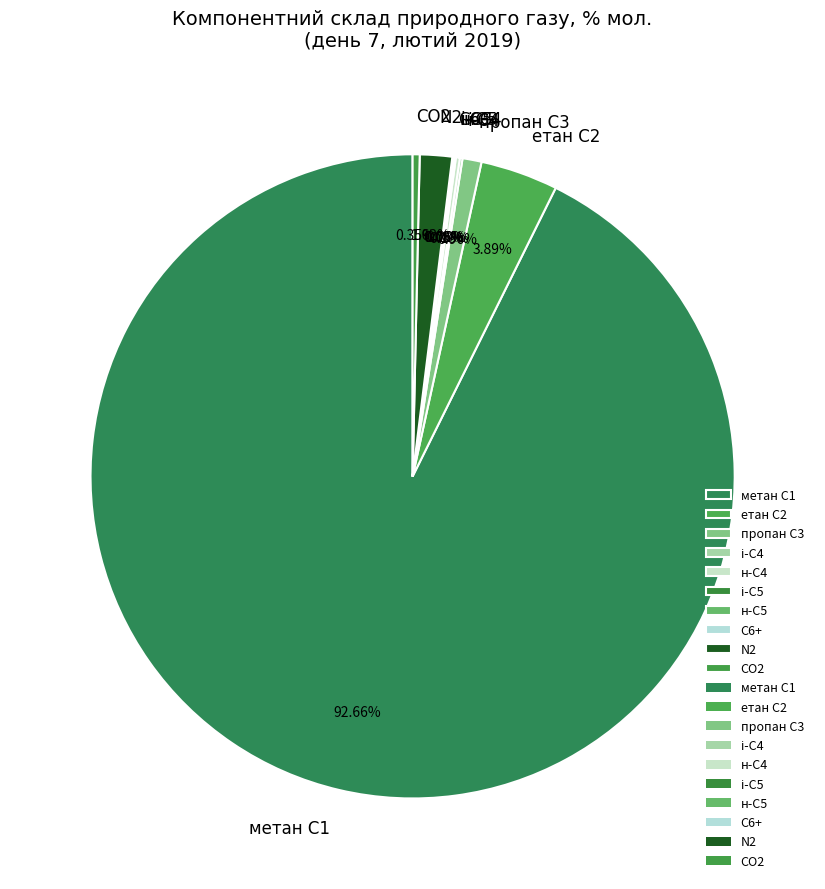

Combined, do N2 and пропан С3 account for over 50%?

No